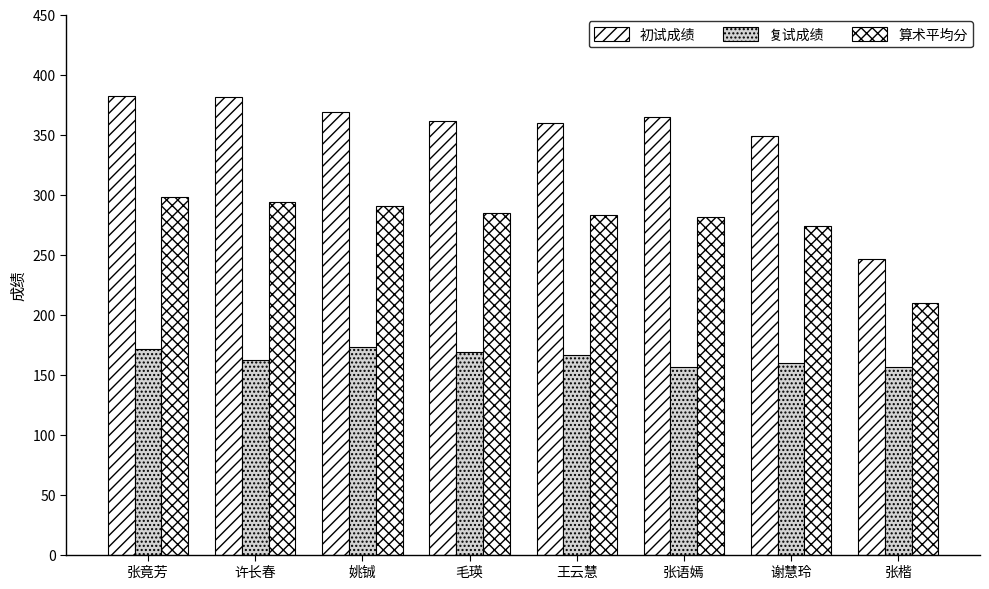

Between 王云慧 and 张楷, which is larger?

王云慧